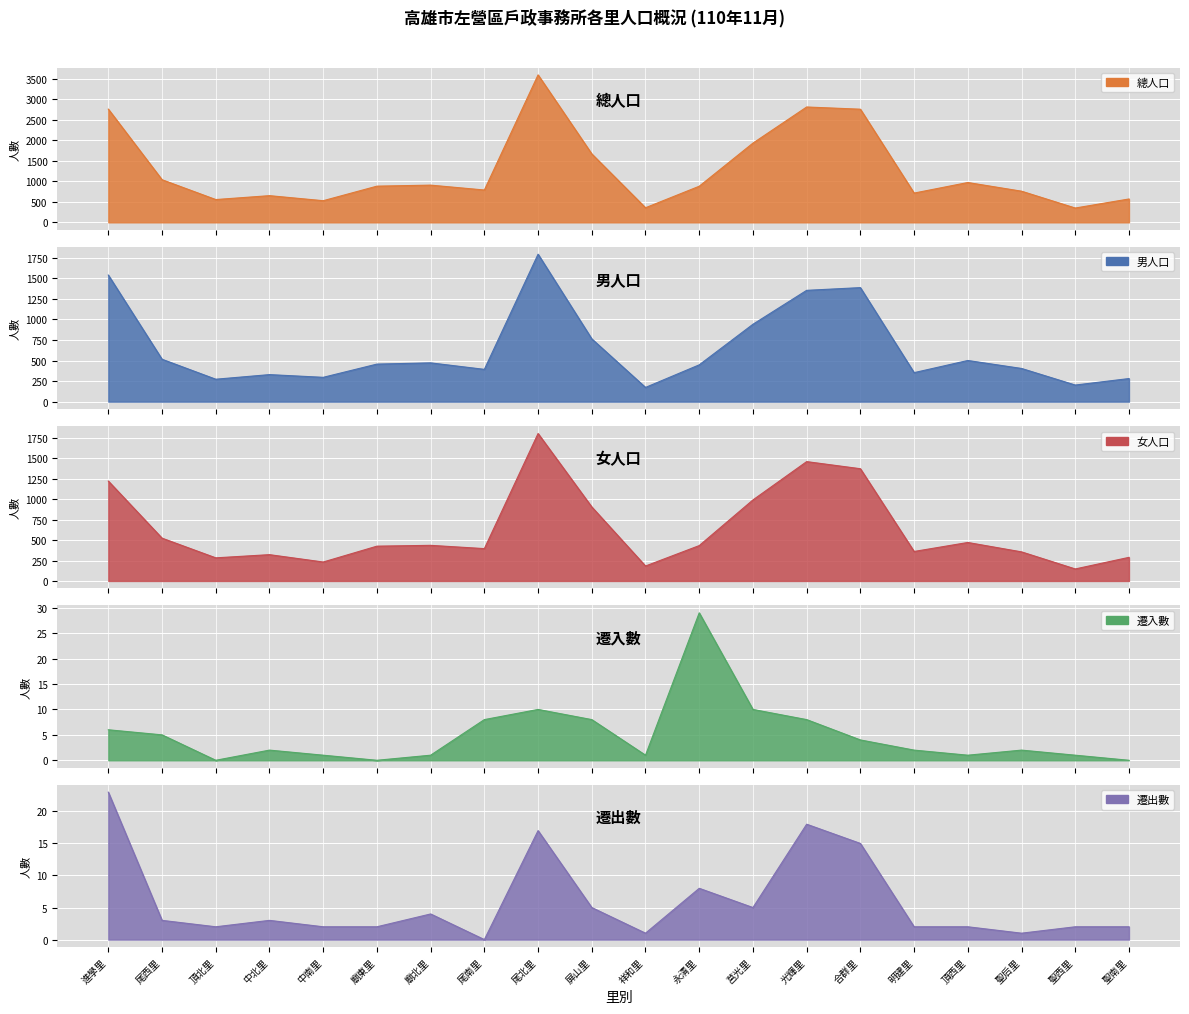

What is the maximum value for 總人口?

3600